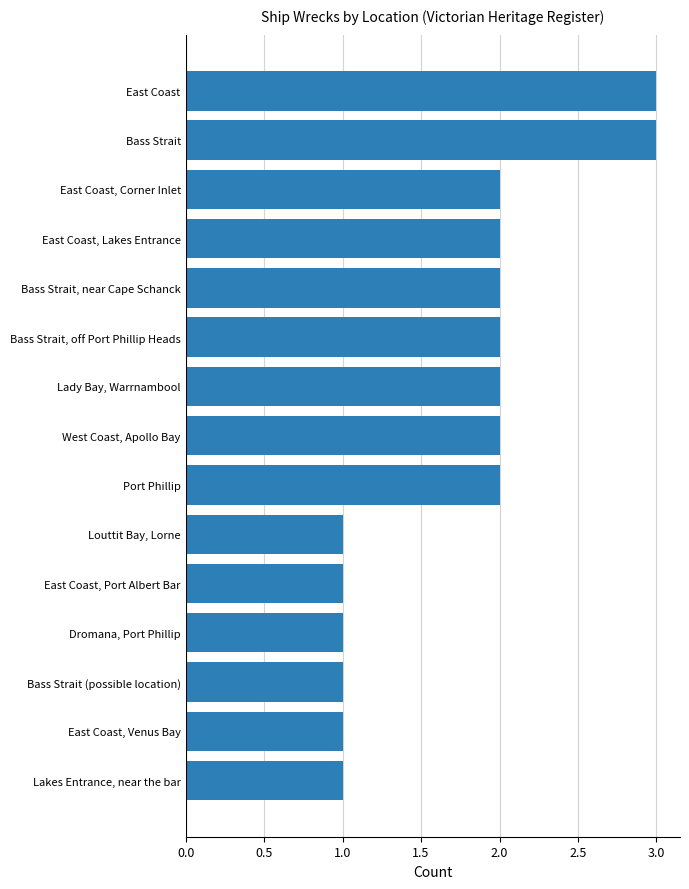

What is the change in value from Port Phillip to Bass Strait?

+1